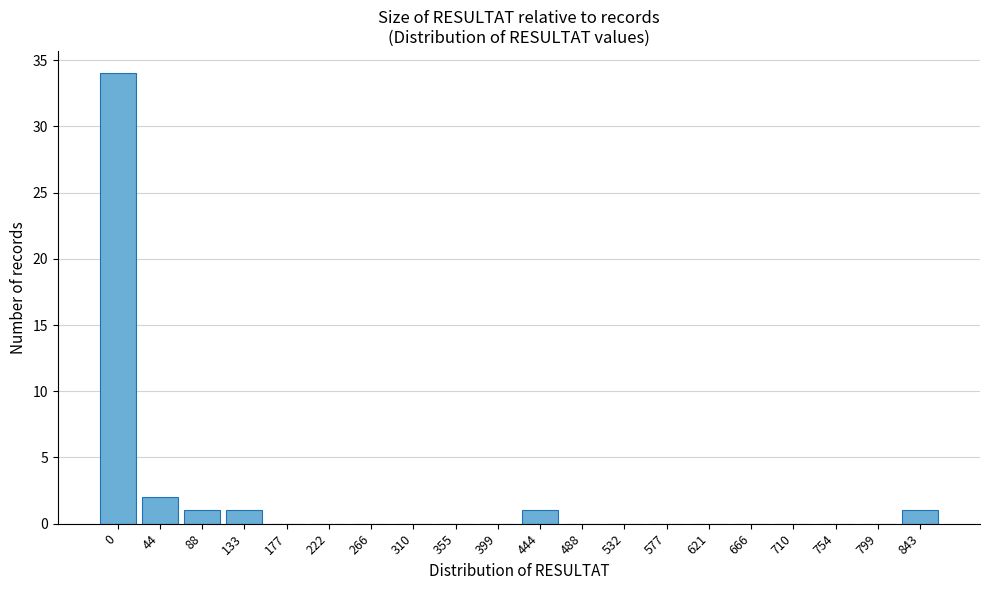

Reading left to right, extract all data points from this chart.

0=34	44=2	88=1	133=1	177=0	222=0	266=0	310=0	355=0	399=0	444=1	488=0	532=0	577=0	621=0	666=0	710=0	754=0	799=0	843=1